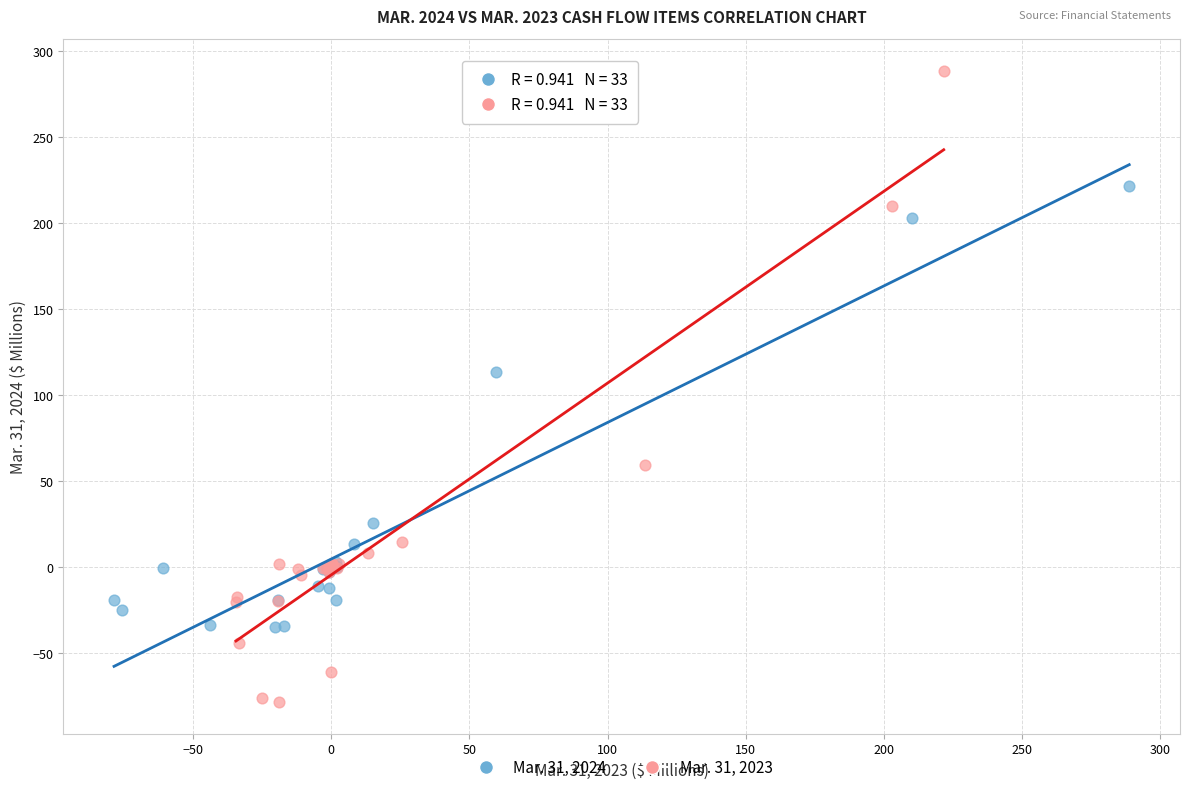

Which series contains the lowest Y value?

Mar. 31, 2023